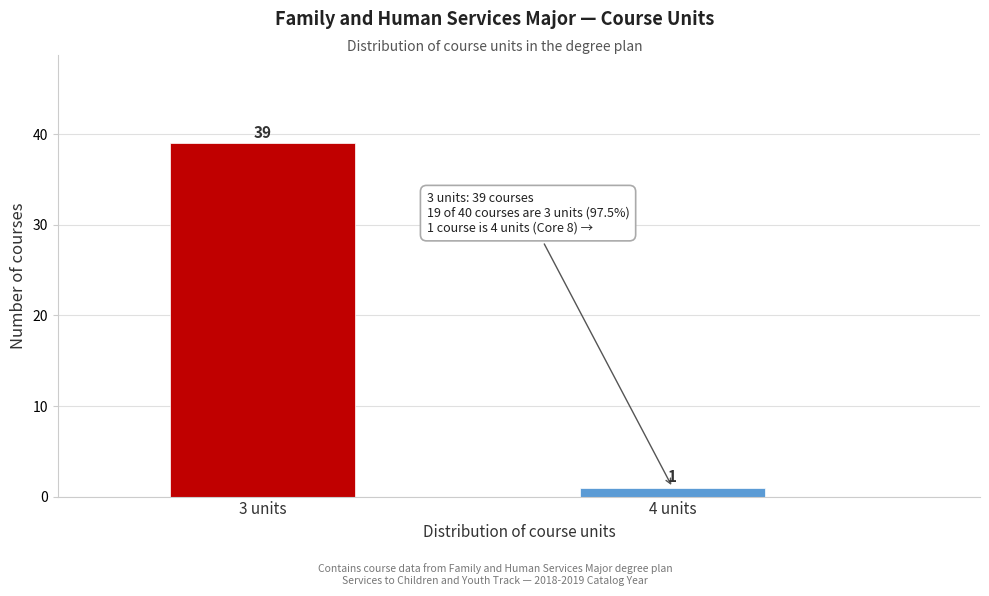

Reading left to right, list all the values displayed in this chart.

39	1